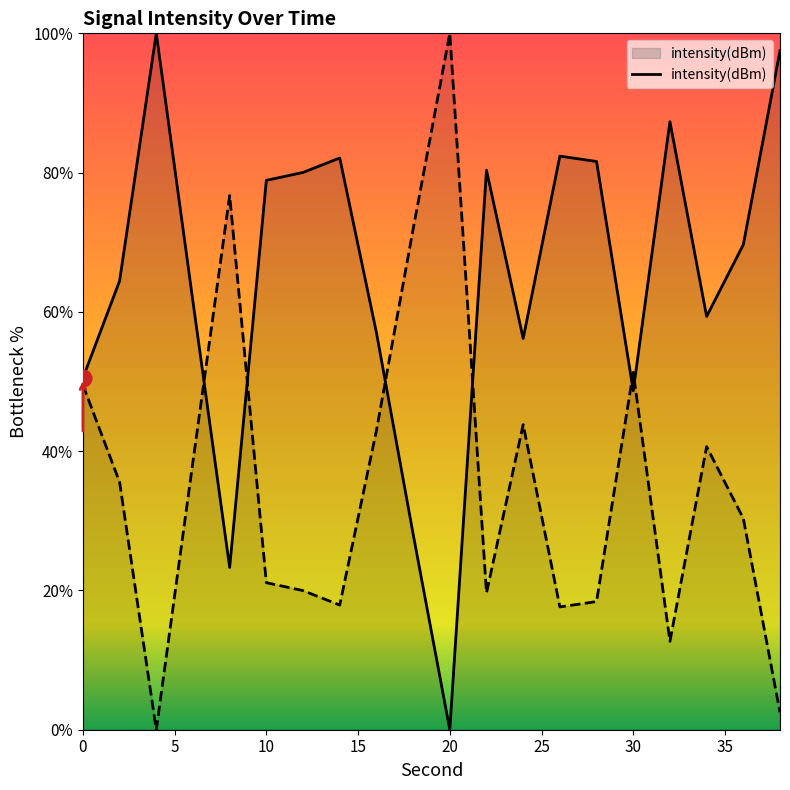

Rank the categories by value from lowest to highest.

20, 8, 18, 30, 0, 24, 16, 34, 6, 2, 36, 10, 12, 22, 28, 14, 26, 32, 38, 4